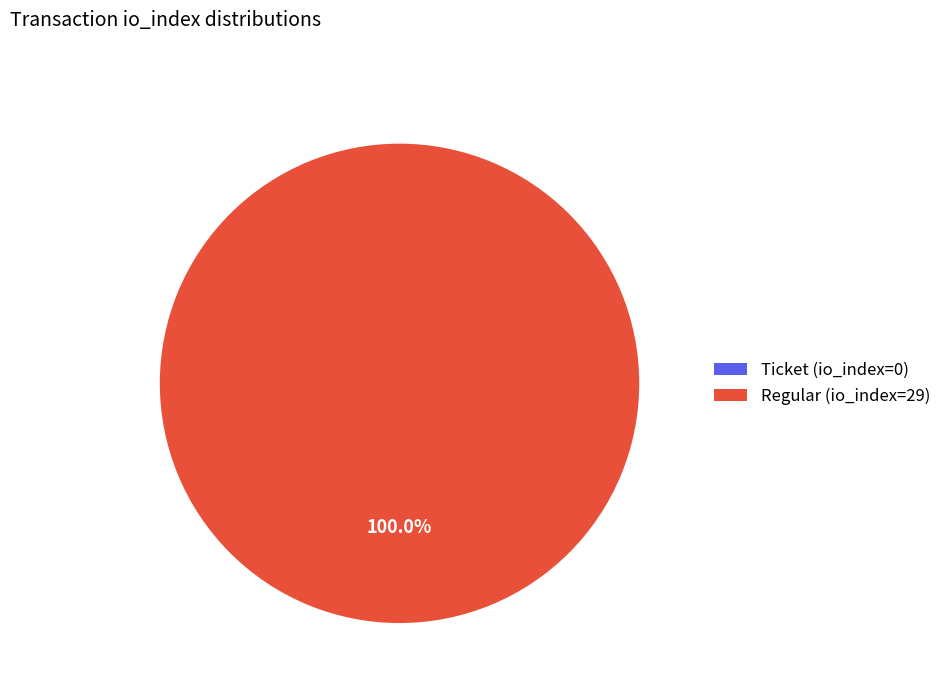

Is it true that Ticket (io_index=0) is 6% of the pie?

False